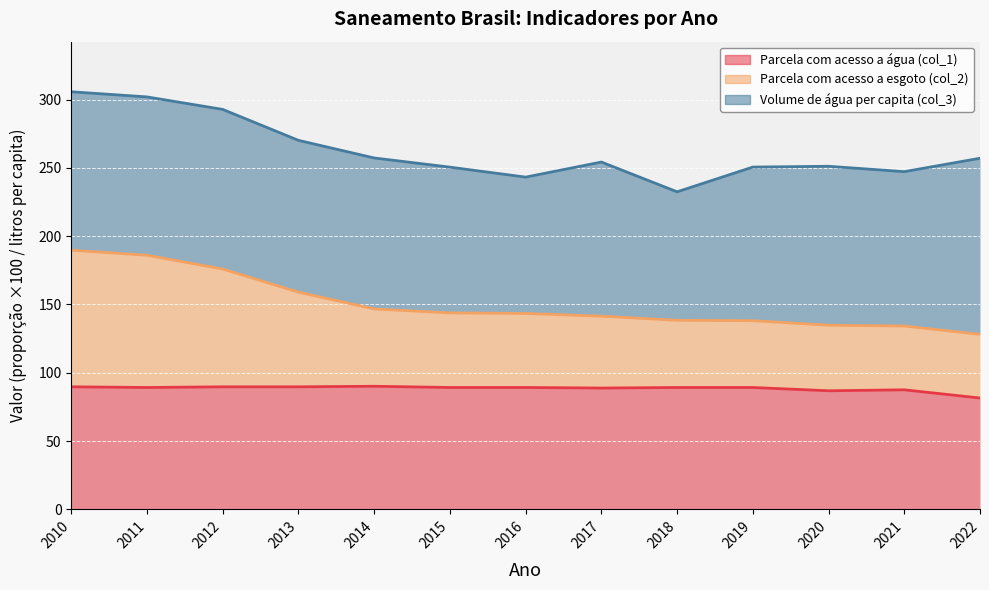

Is it true that Parcela com acesso a água (col_1) equals 89.7 at 2010?

True